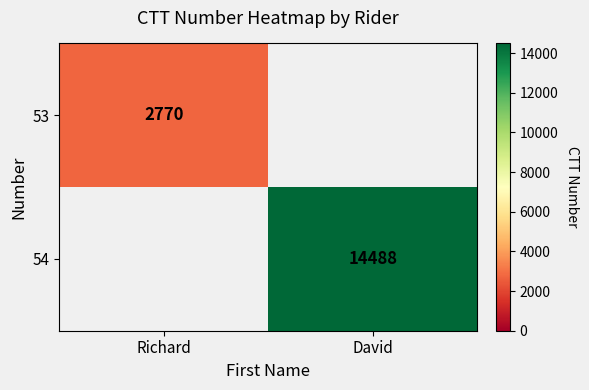

True or false: 54 has a value of 14488 at David.

True